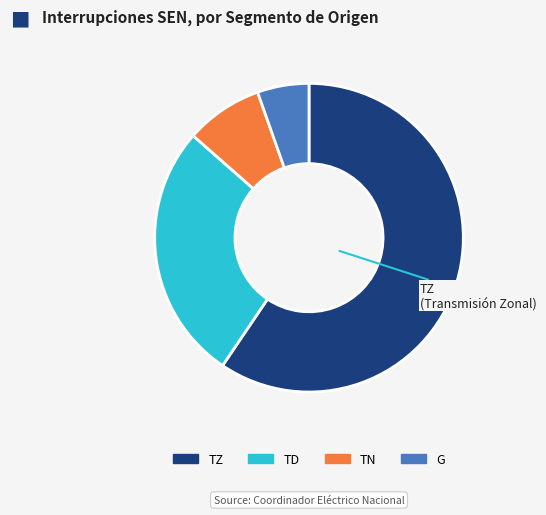

Which slice represents more than half of the pie?

TZ